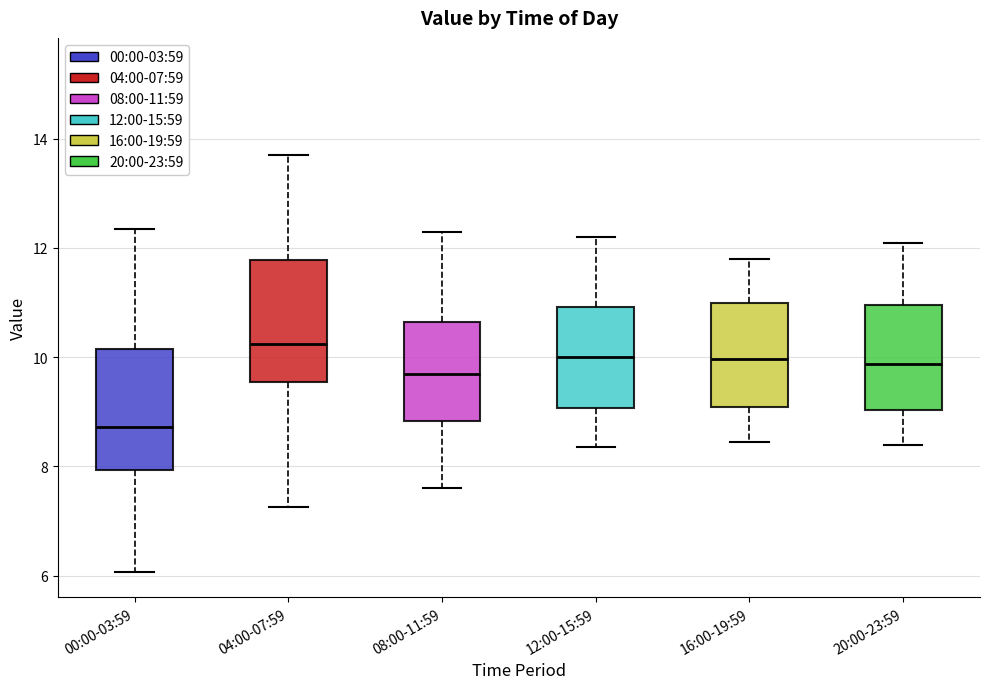

Reading left to right, read every box against the y-axis: the position of its median line, the range the box covers, and the ends of its whiskers. The values are not printed on the chart, so give them approximately, as read against the axis.

00:00-03:59: median 8.8, box 8.0 to 10.2, whiskers 6.0 to 12.4
04:00-07:59: median 10.2, box 9.6 to 11.8, whiskers 7.2 to 13.8
08:00-11:59: median 9.8, box 8.8 to 10.6, whiskers 7.6 to 12.4
12:00-15:59: median 10.0, box 9.0 to 11.0, whiskers 8.4 to 12.2
16:00-19:59: median 10.0, box 9.0 to 11.0, whiskers 8.4 to 11.8
20:00-23:59: median 9.8, box 9.0 to 11.0, whiskers 8.4 to 12.2